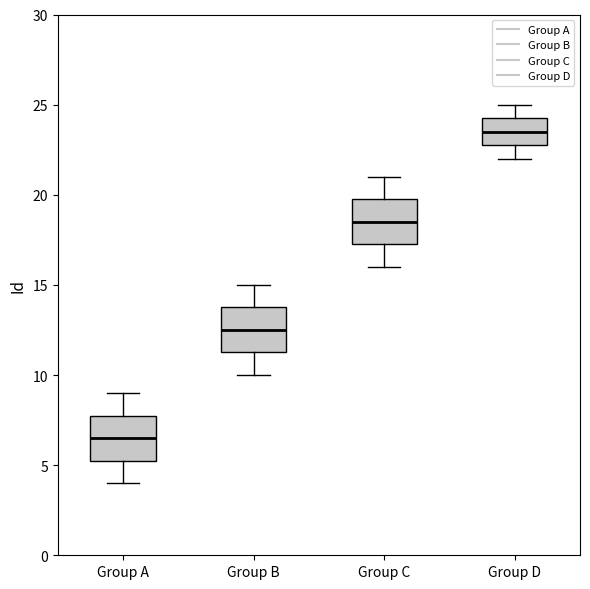

Reading left to right, read every box against the y-axis: the position of its median line, the range the box covers, and the ends of its whiskers. The values are not printed on the chart, so give them approximately, as read against the axis.

Group A: median 6.5, box 5.5 to 8.0, whiskers 4.0 to 9.0
Group B: median 12.5, box 11.5 to 14.0, whiskers 10.0 to 15.0
Group C: median 18.5, box 17.5 to 20.0, whiskers 16.0 to 21.0
Group D: median 23.5, box 23.0 to 24.5, whiskers 22.0 to 25.0